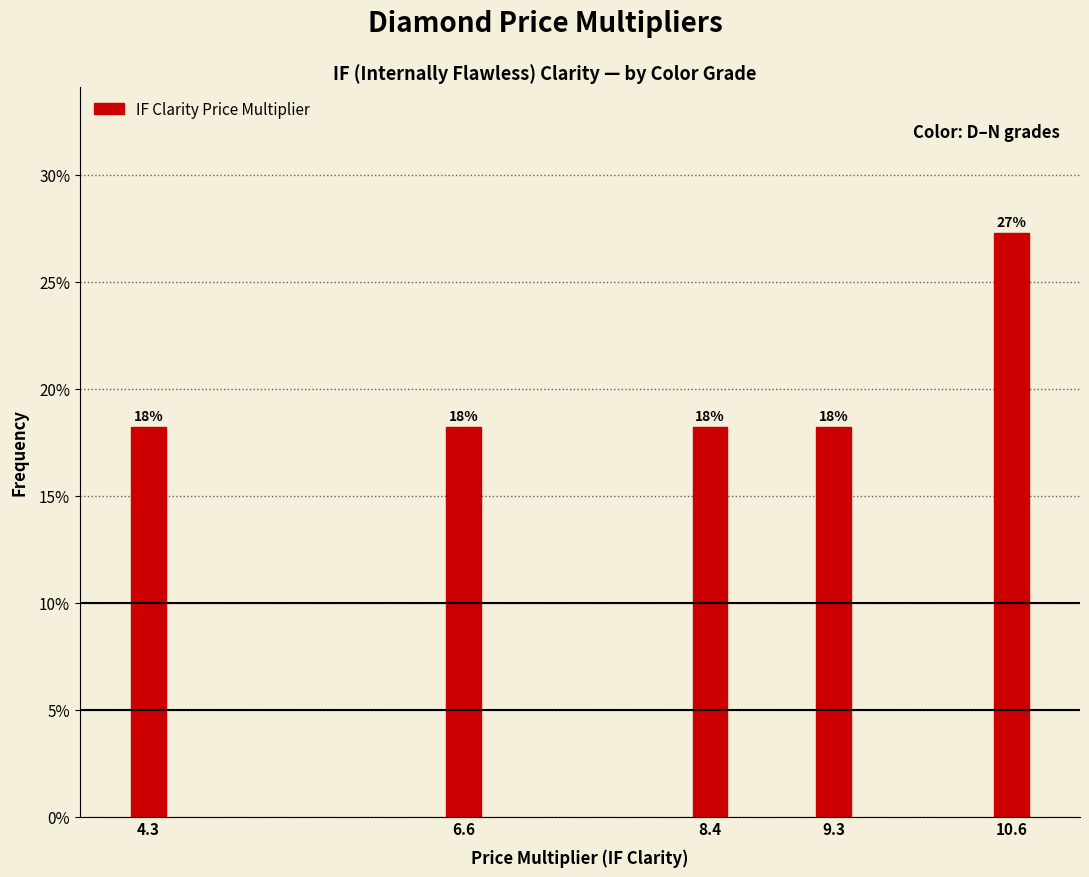

Does the chart contain any negative values?

No